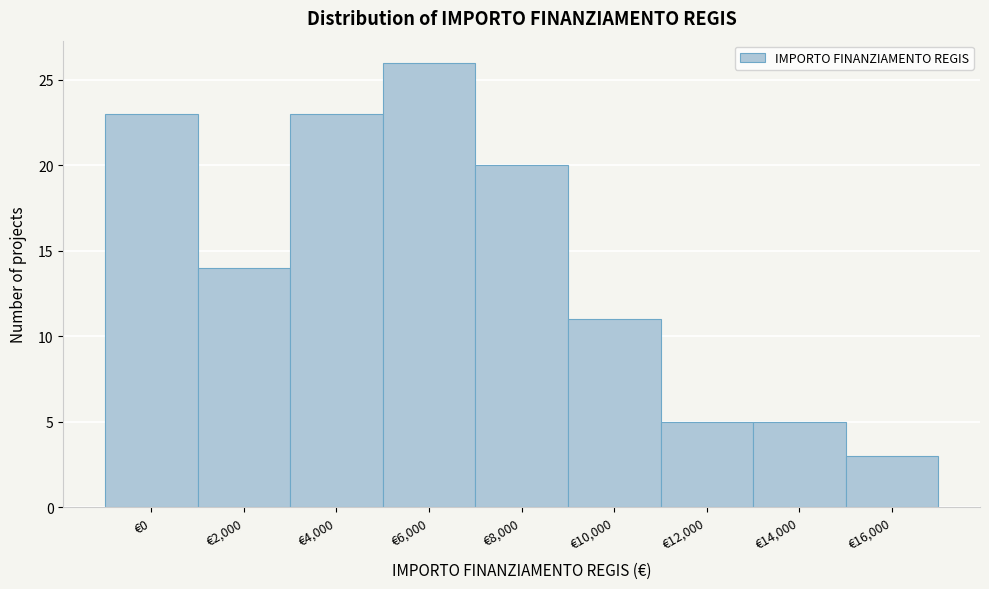

Reading left to right, extract all data points from this chart.

€0=23	€2,000=14	€4,000=23	€6,000=26	€8,000=20	€10,000=11	€12,000=5	€14,000=5	€16,000=3